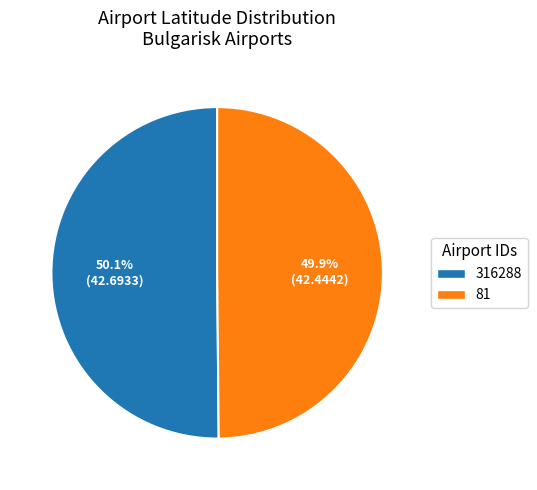

Approximately how many times larger is the value at 81 compared to 316288?

1.0